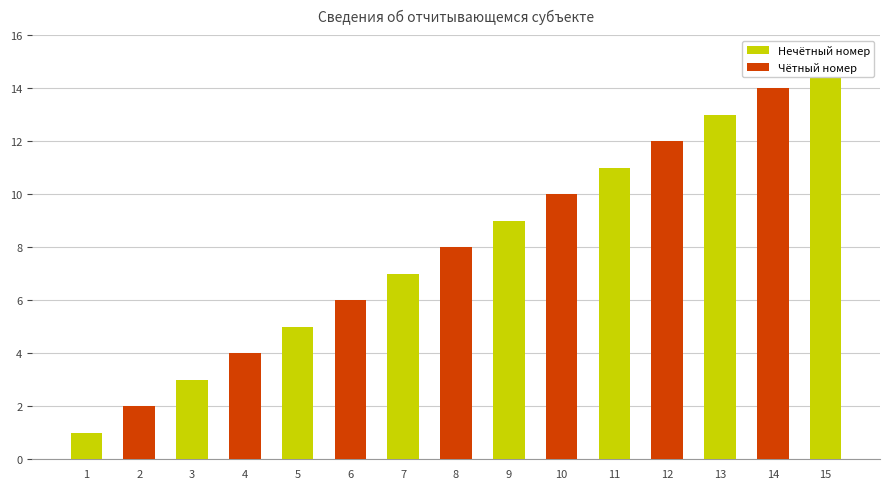

How many bars are there in total?

15